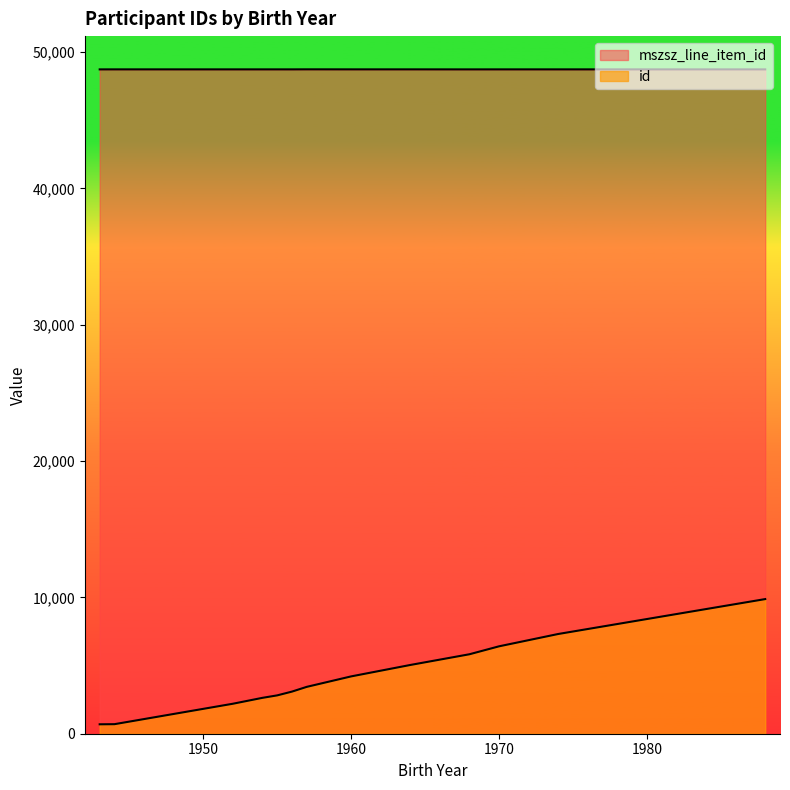

True or false: mszsz_line_item_id and id intersect in this chart.

False